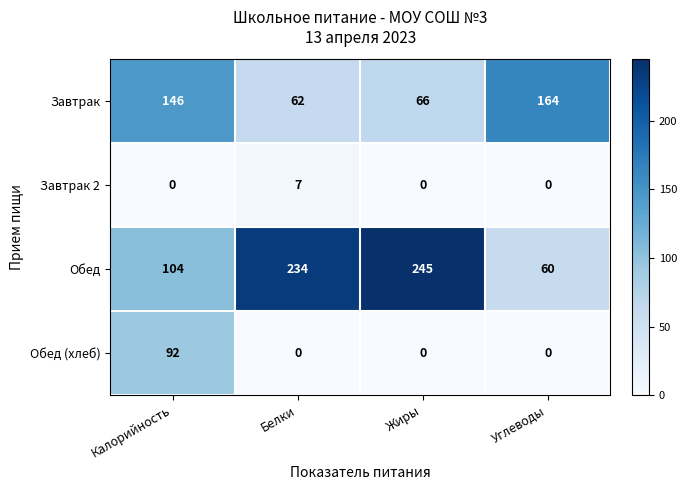

Between Калорийность and Жиры, which series saw the biggest shift?

Обед